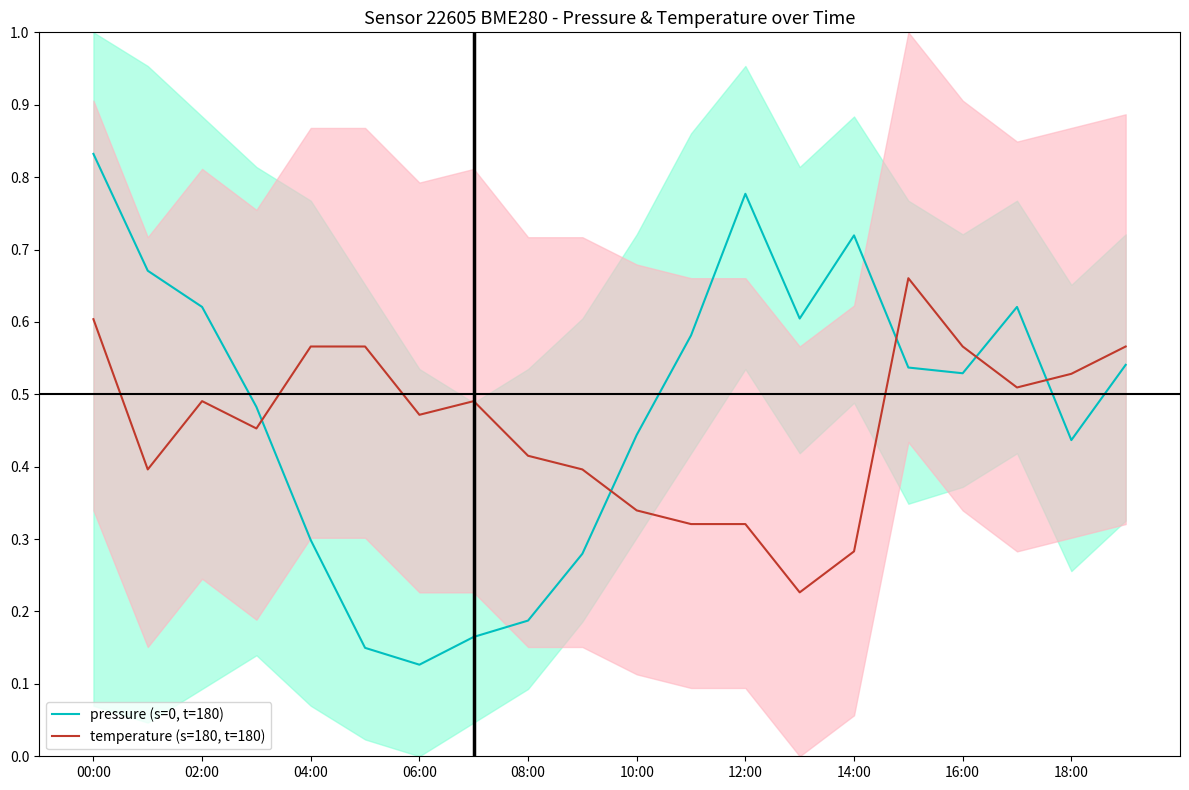

Reading left to right, extract all data points from this chart.

pressure (s=0, t=180): 0.8	0.7	0.6	0.5	0.3	0.1	0.1	0.2	0.2	0.3	0.4	0.6	0.8	0.6	0.7	0.5	0.5	0.6	0.4	0.5
temperature (s=180, t=180): 0.6	0.4	0.5	0.5	0.6	0.6	0.5	0.5	0.4	0.4	0.3	0.3	0.3	0.2	0.3	0.7	0.6	0.5	0.5	0.6